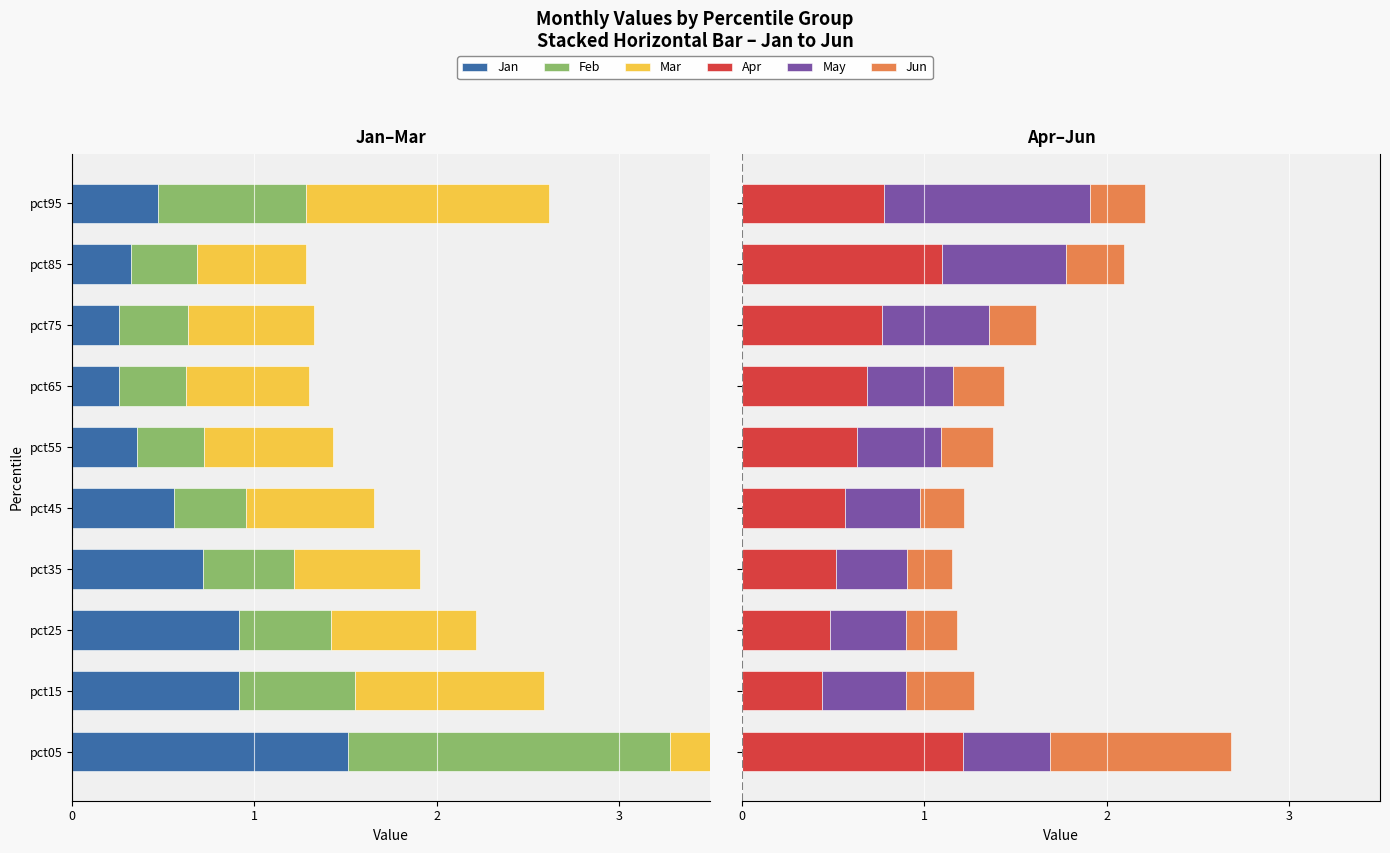

Which series has the largest total across all categories?

Apr